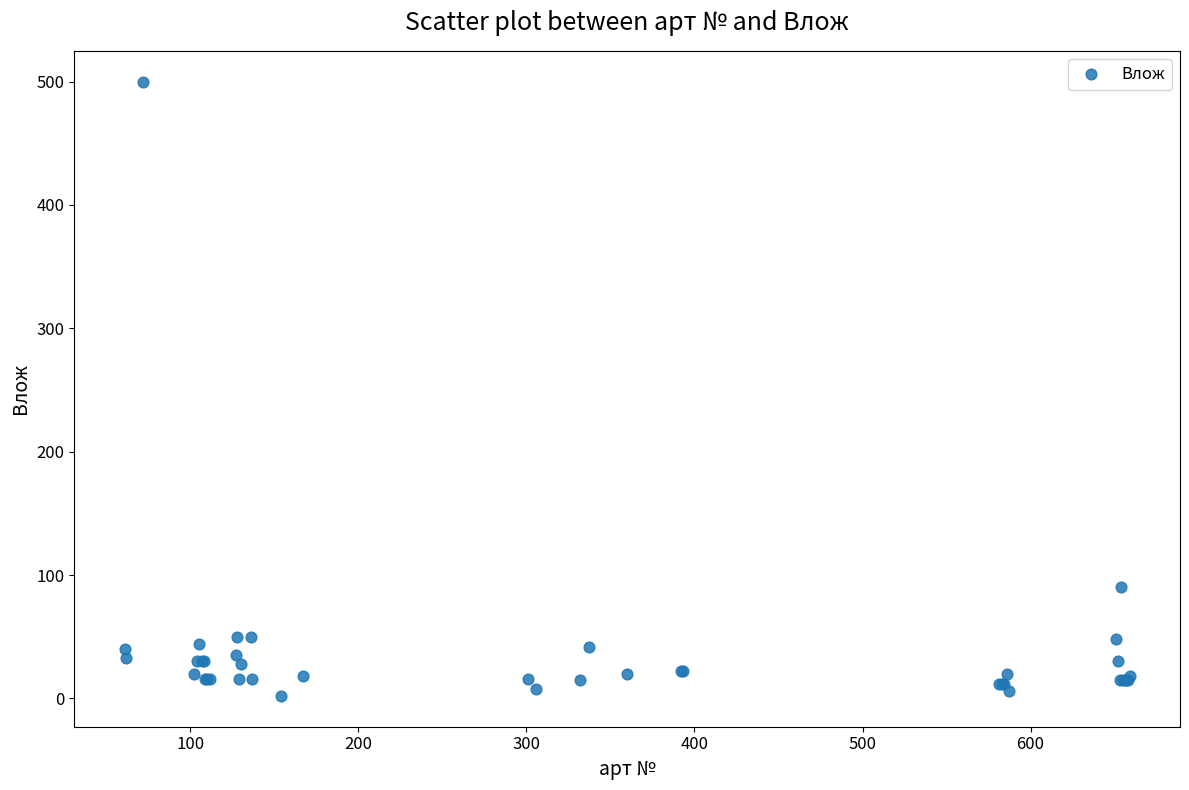

What Y value in the scatter plot is closest to 251?

90